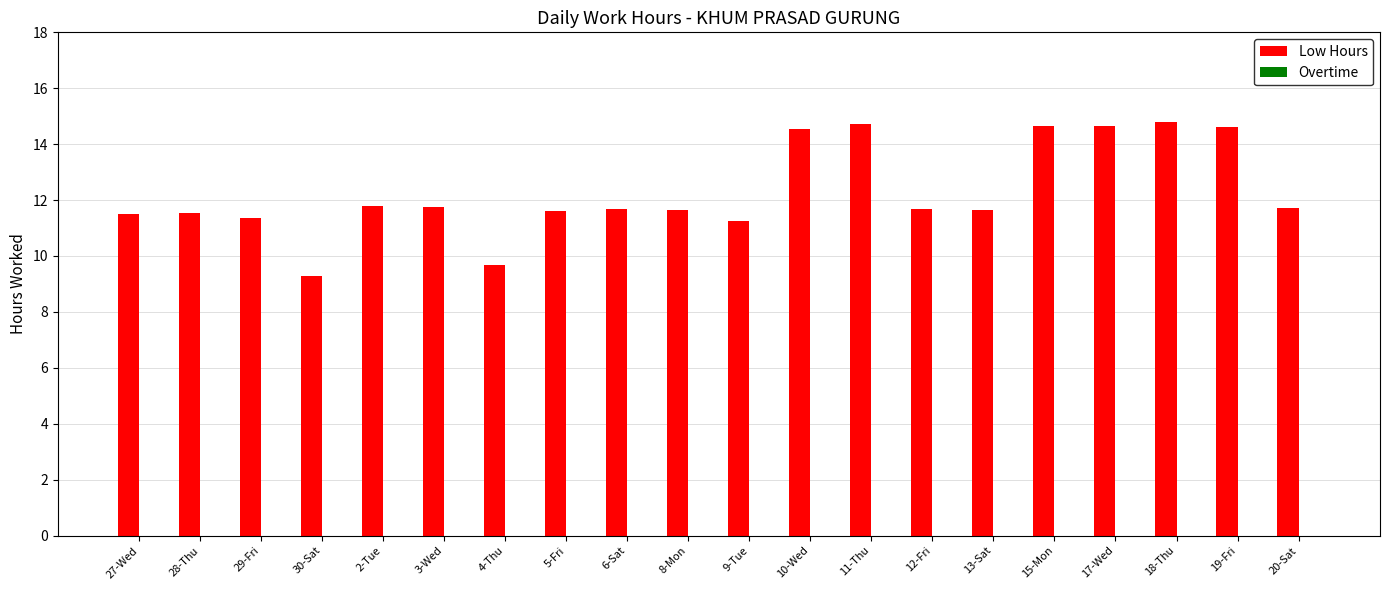

True or false: the data shows 24.3 at 19-Fri.

False